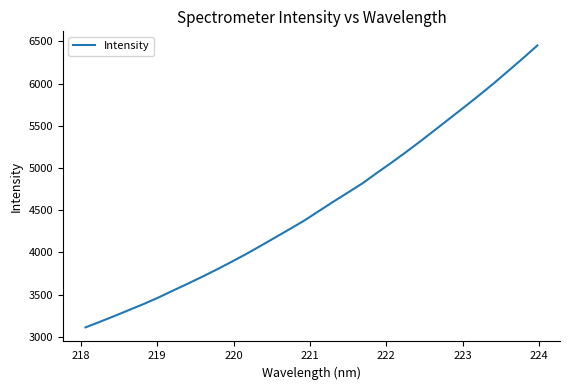

Does the chart have visible grid lines?

No